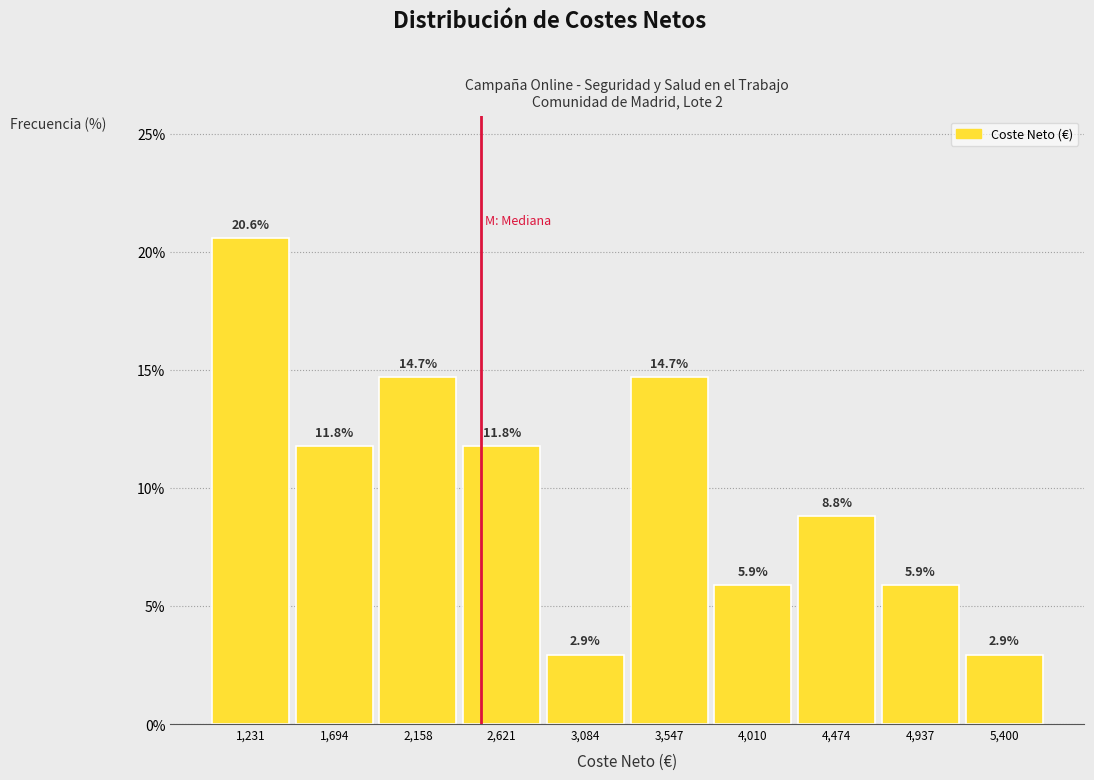

Reading left to right, list every bar in this chart as the range it spans on the x-axis followed by its height. The bar edges are not printed on the chart, so give them approximately, as read against the axis.

1000 to 1450: 20.6
1450 to 1950: 11.8
1950 to 2400: 14.7
2400 to 2850: 11.8
2850 to 3300: 2.9
3300 to 3800: 14.7
3800 to 4250: 5.9
4250 to 4700: 8.8
4700 to 5150: 5.9
5150 to 5650: 2.9